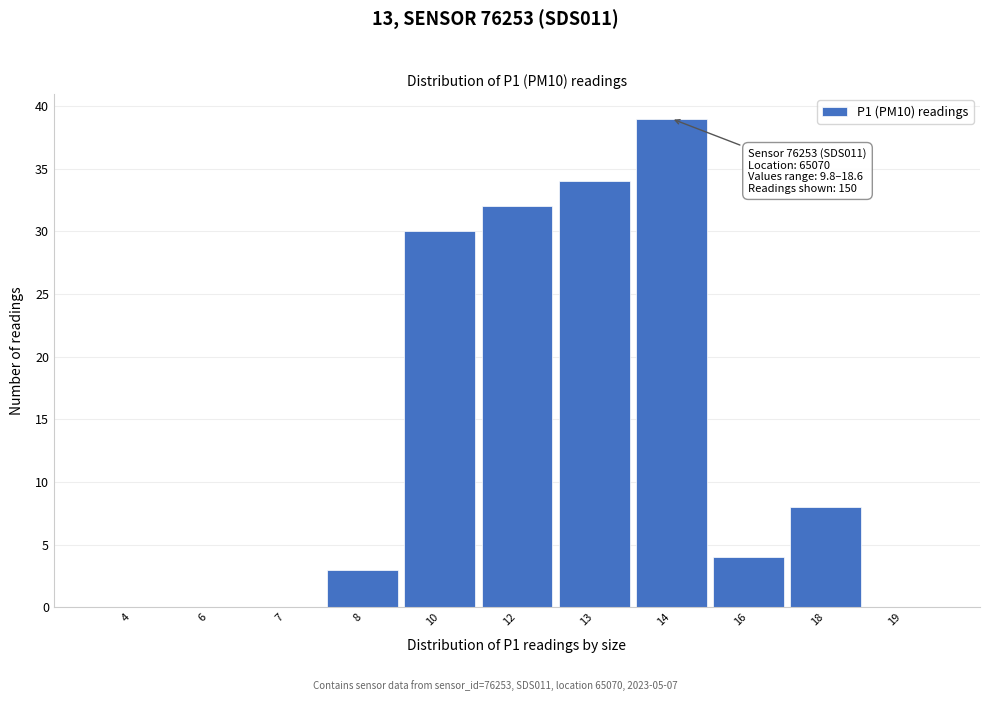

Reading left to right, transcribe all the data shown in this chart.

4=0	6=0	7=0	8=3	10=30	12=32	13=34	14=39	16=4	18=8	19=0